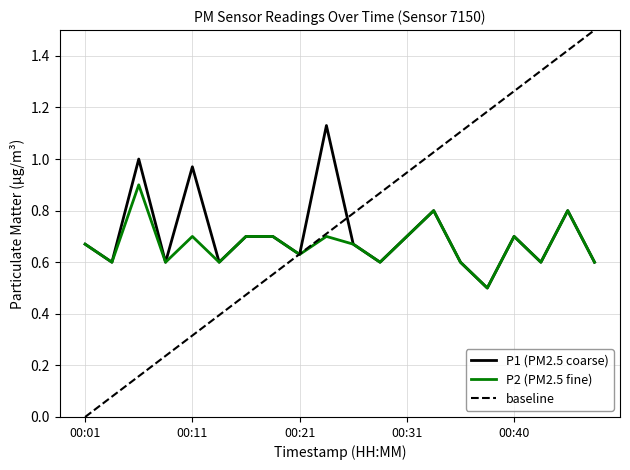

The value of P2 (PM2.5 fine) at 00:40 is 0.7. True or false?

True